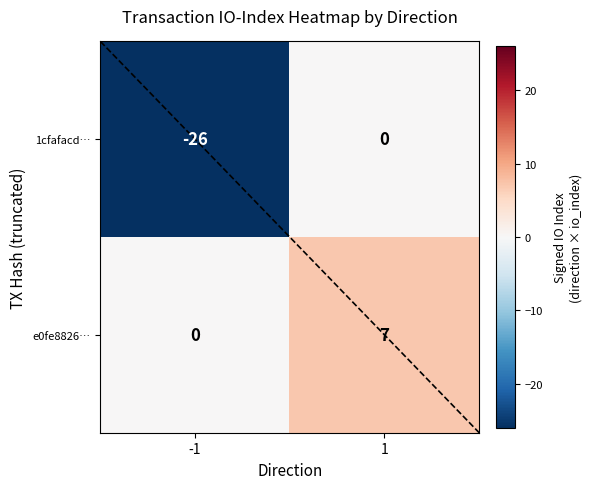

What is the greatest value displayed?

7